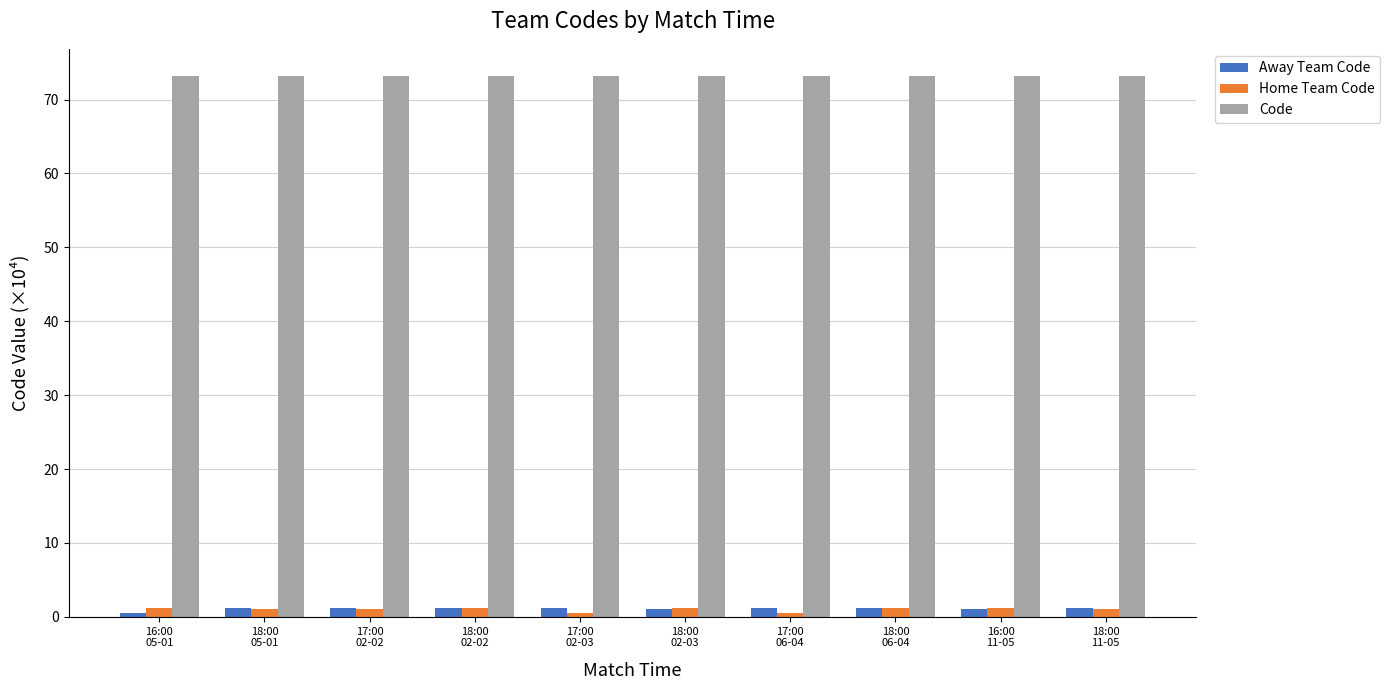

What is the greatest value displayed?

73.2